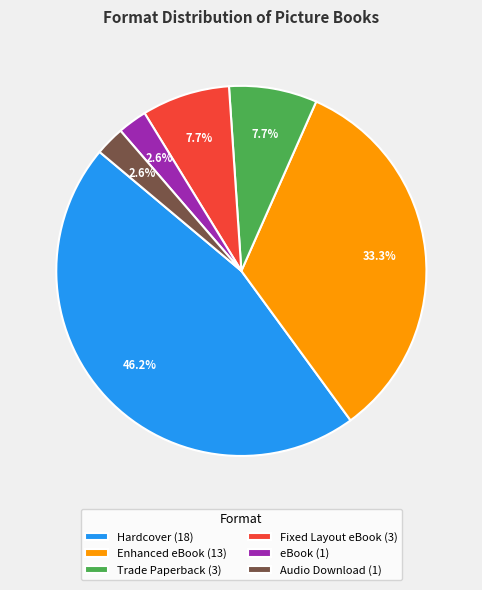

Does Hardcover represent more than half of the total?

No